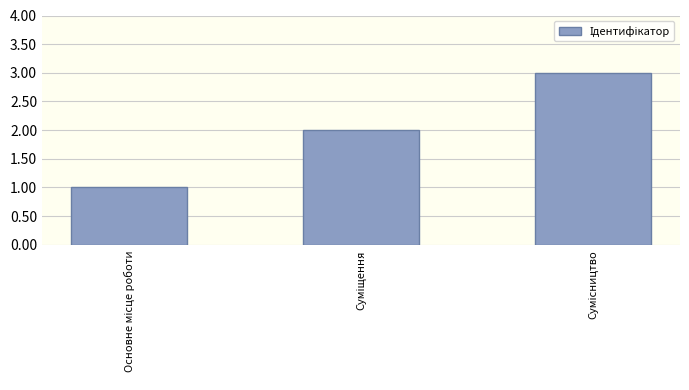

What is the sum of all values?

6